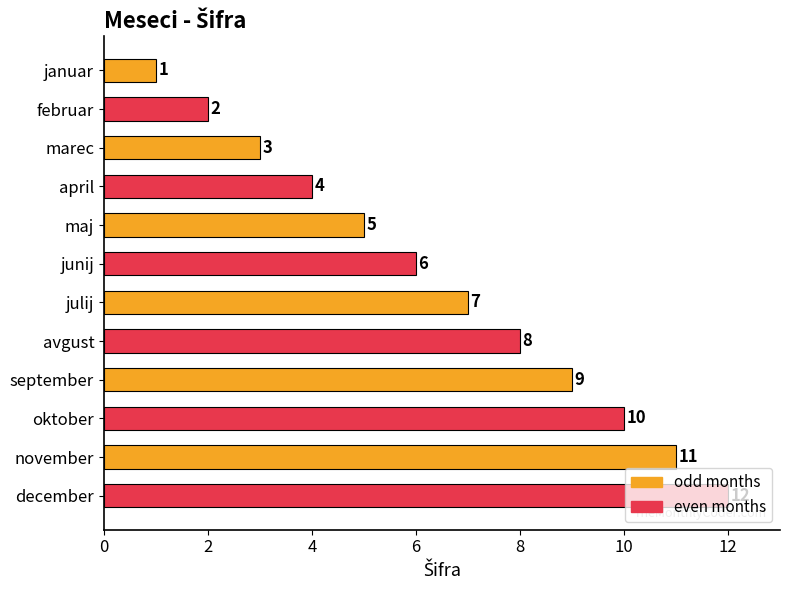

How many bars are there in total?

12